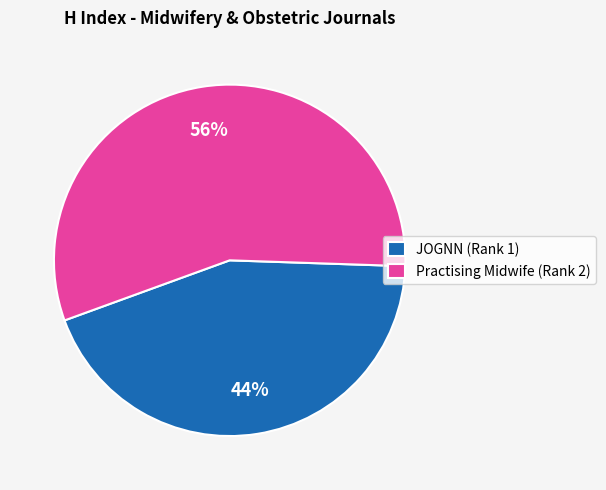

Approximately how many times larger is the value at JOGNN (Rank 1) compared to Practising Midwife (Rank 2)?

0.8